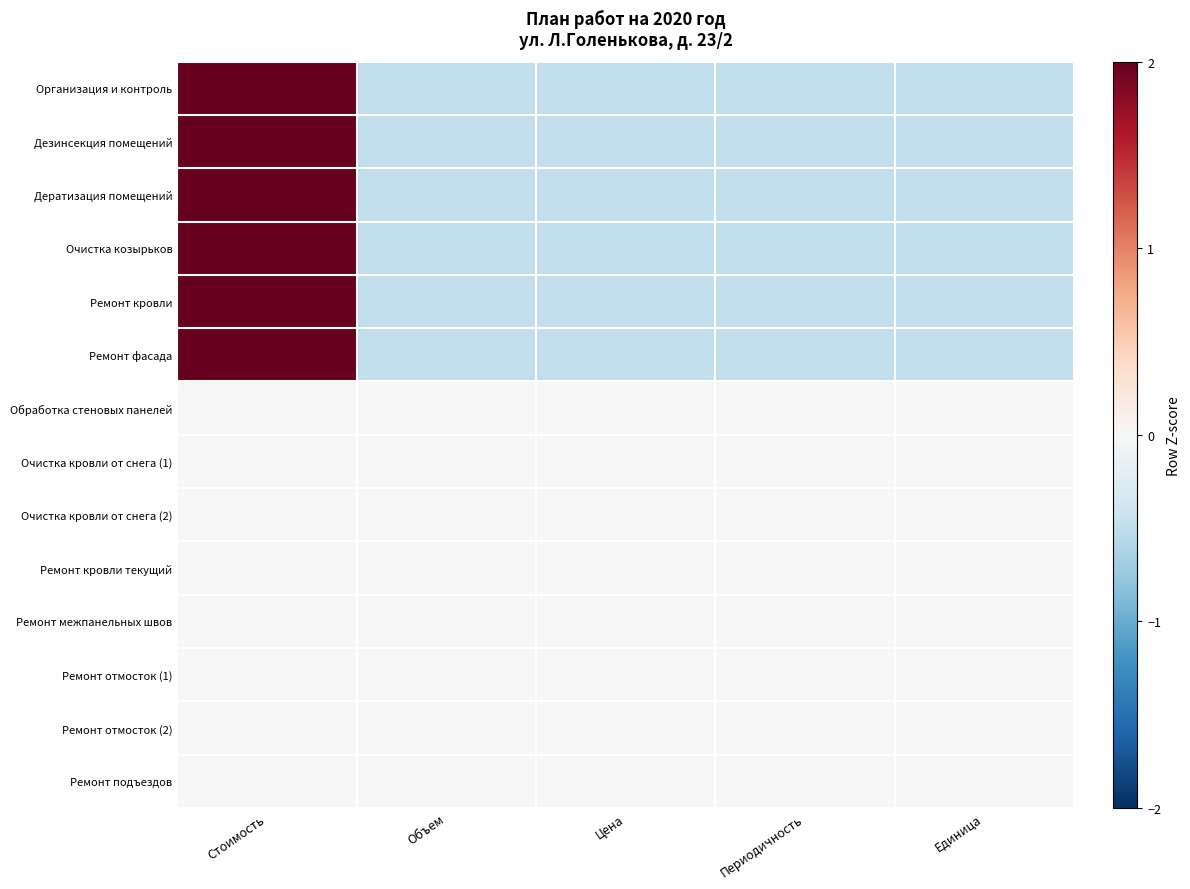

Which label corresponds to the largest value in the chart?

Стоимость